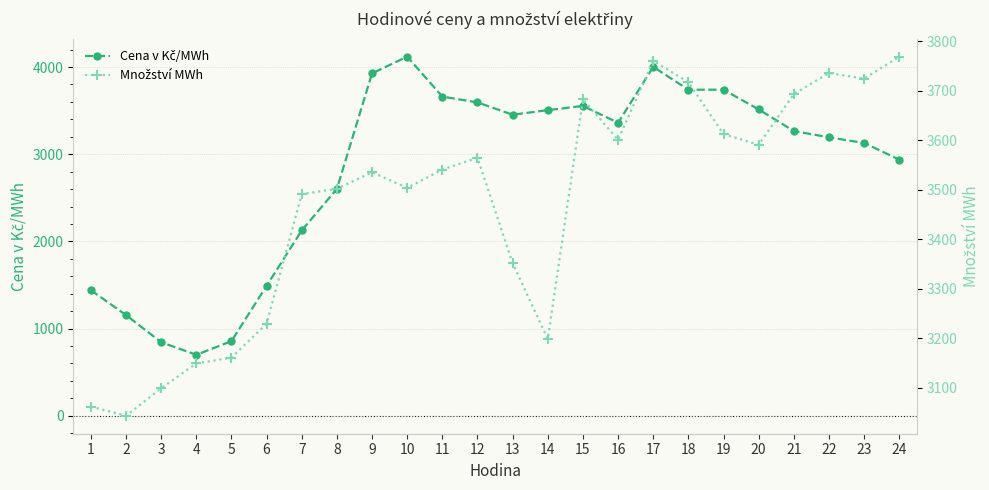

What is the spread (max minus min) of values at 5?

2304.8